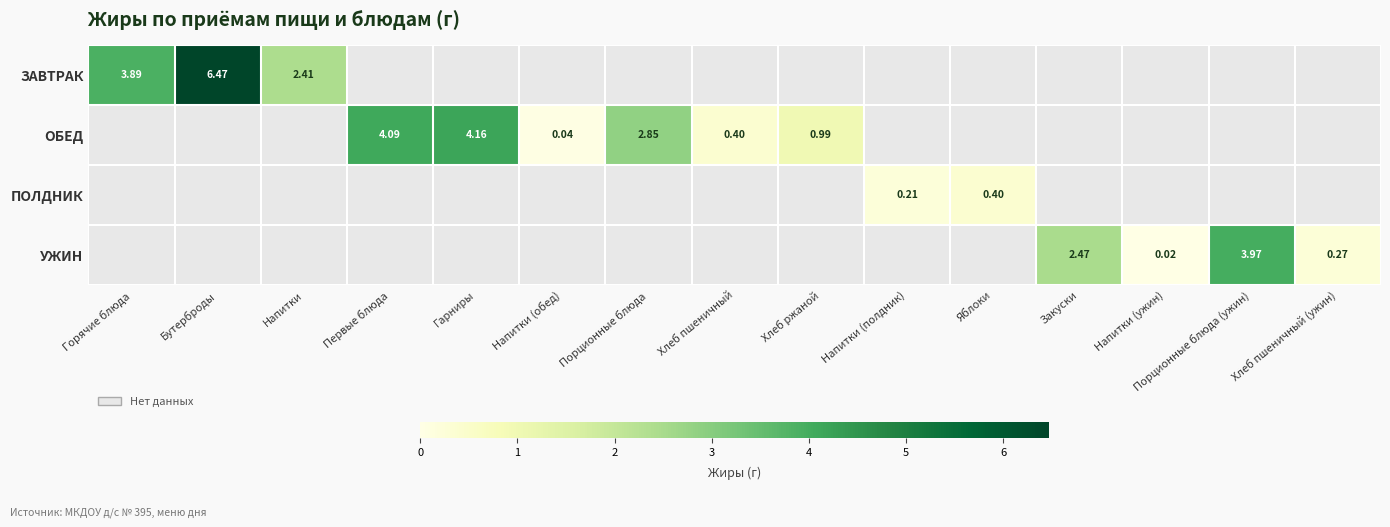

Which category has the highest value across all series?

Бутерброды